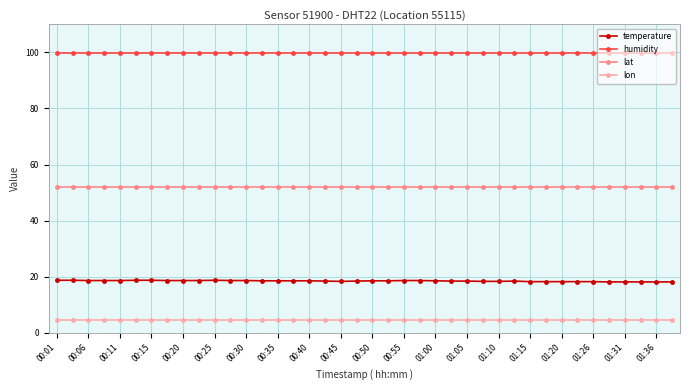

What is the value of the lon point at the 22nd from the left?

4.5